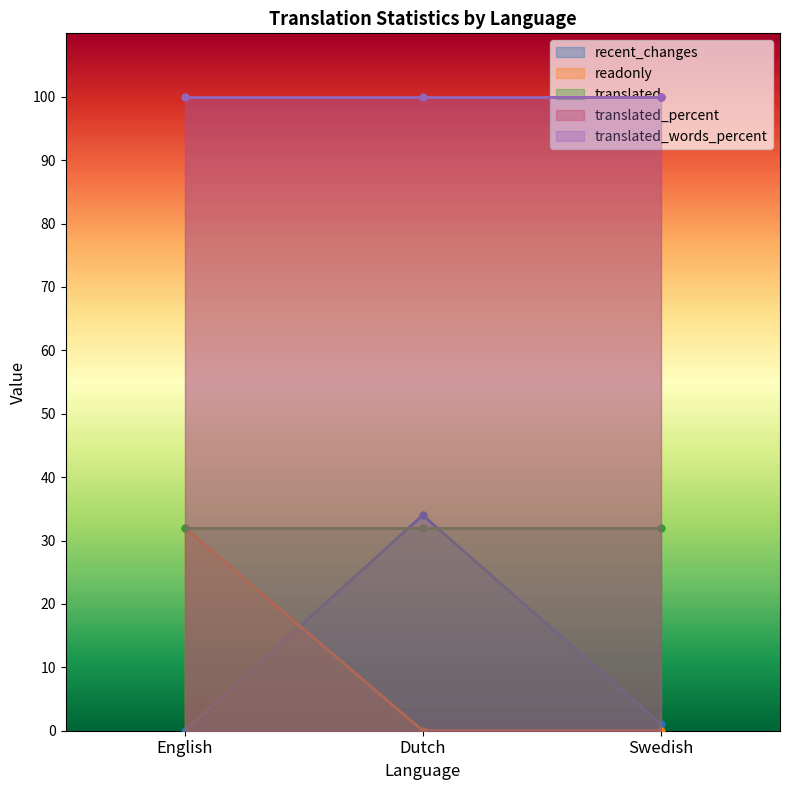

Rank the series by their maximum value, from highest to lowest.

translated_percent, translated_words_percent, recent_changes, readonly, translated